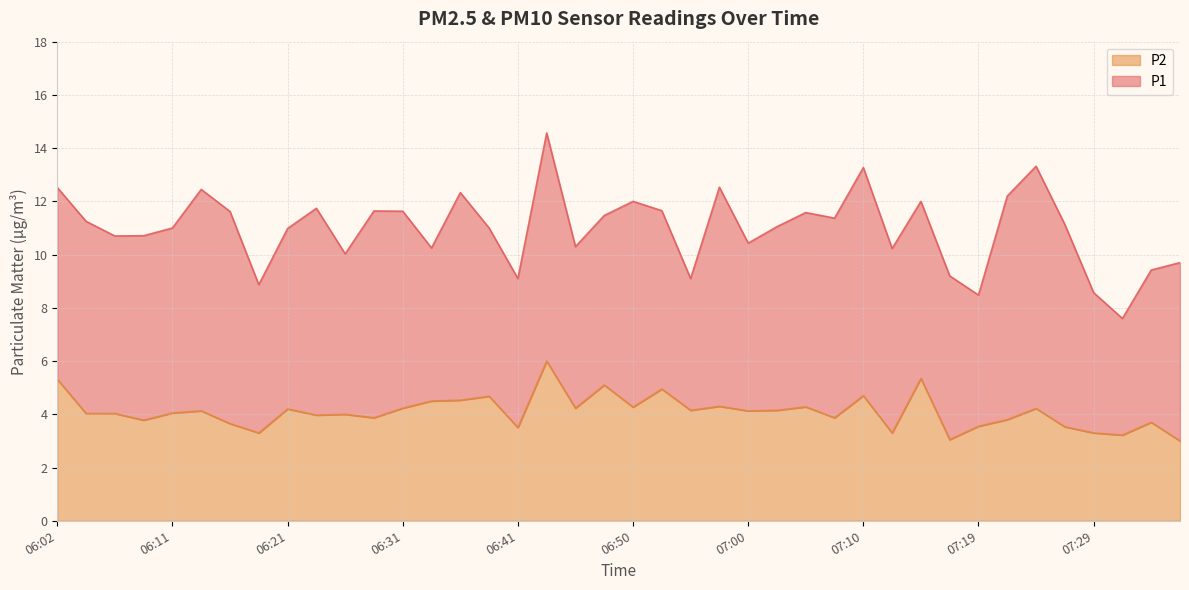

What is the change in value from 06:33 to 07:32?

-1.3